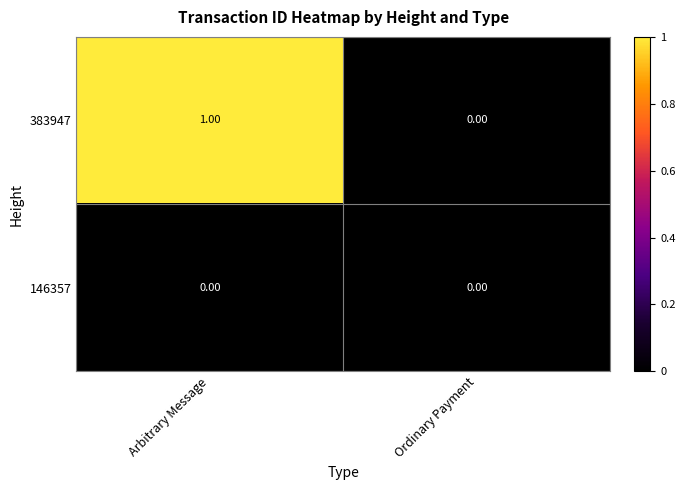

List the series in order of their overall mean, lowest first.

146357, 383947